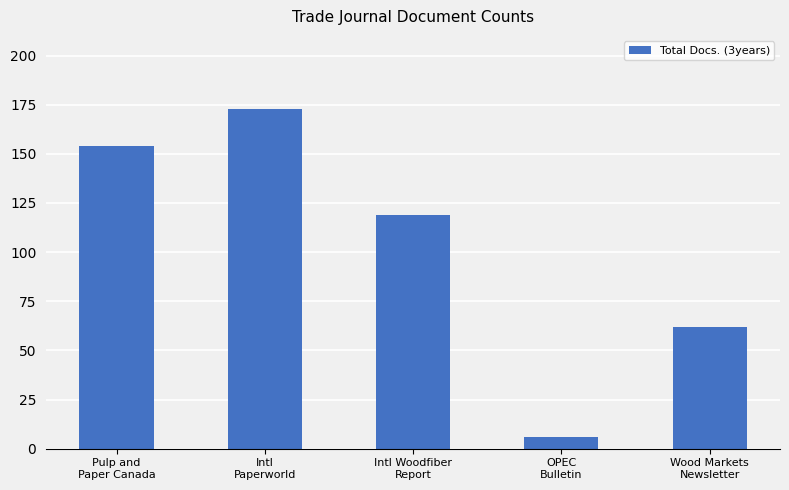

Are the bars grouped side by side (vs. stacked)?

No